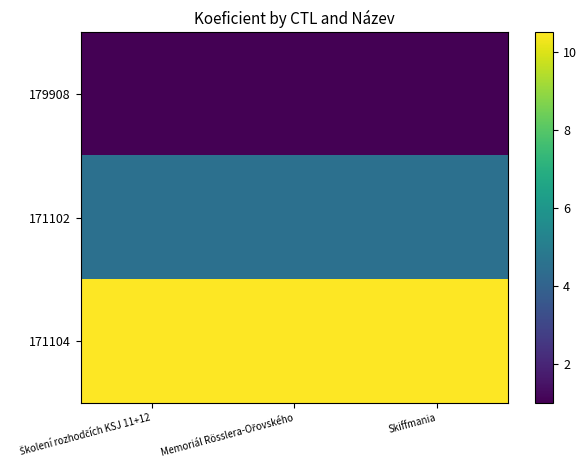

At Školení rozhodčích KSJ 11+12, list the series in order from largest to smallest.

171104, 171102, 179908